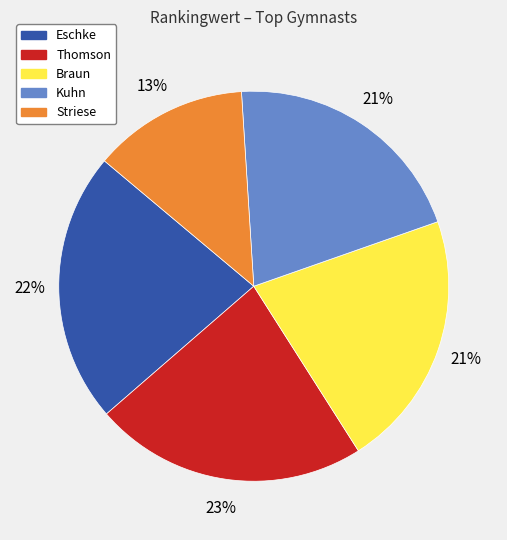

Count the number of slices in the pie.

5